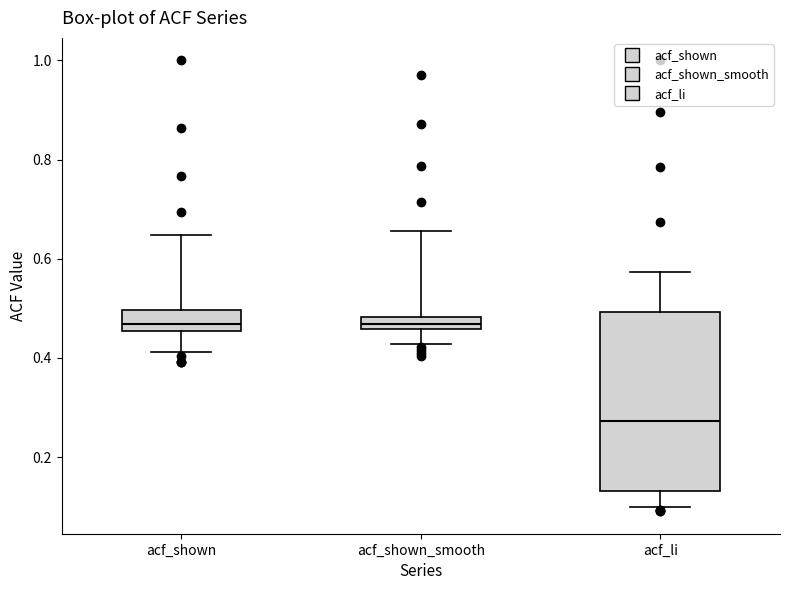

Which box is the tallest, from its lower edge to its upper edge?

acf_li